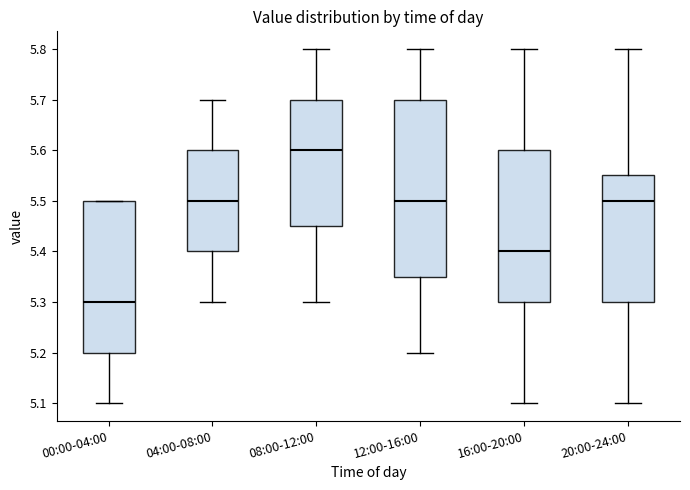

Where is the lower edge of the box for 04:00-08:00 on the y-axis? The values are not printed on the chart, so give them approximately, as read against the axis.

5.40